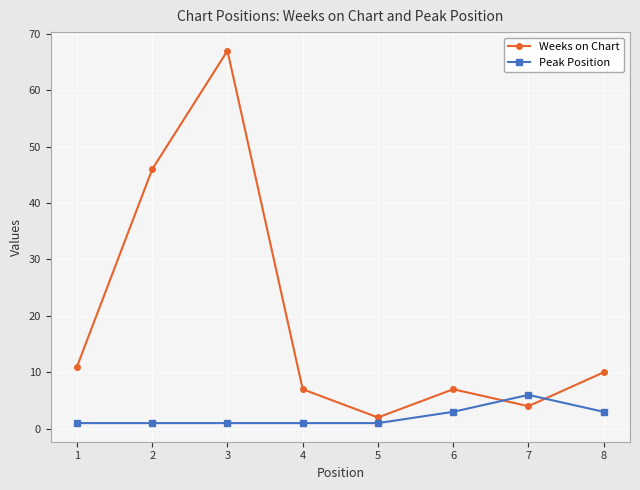

The Weeks on Chart series shows 67 at 3. True or false?

True